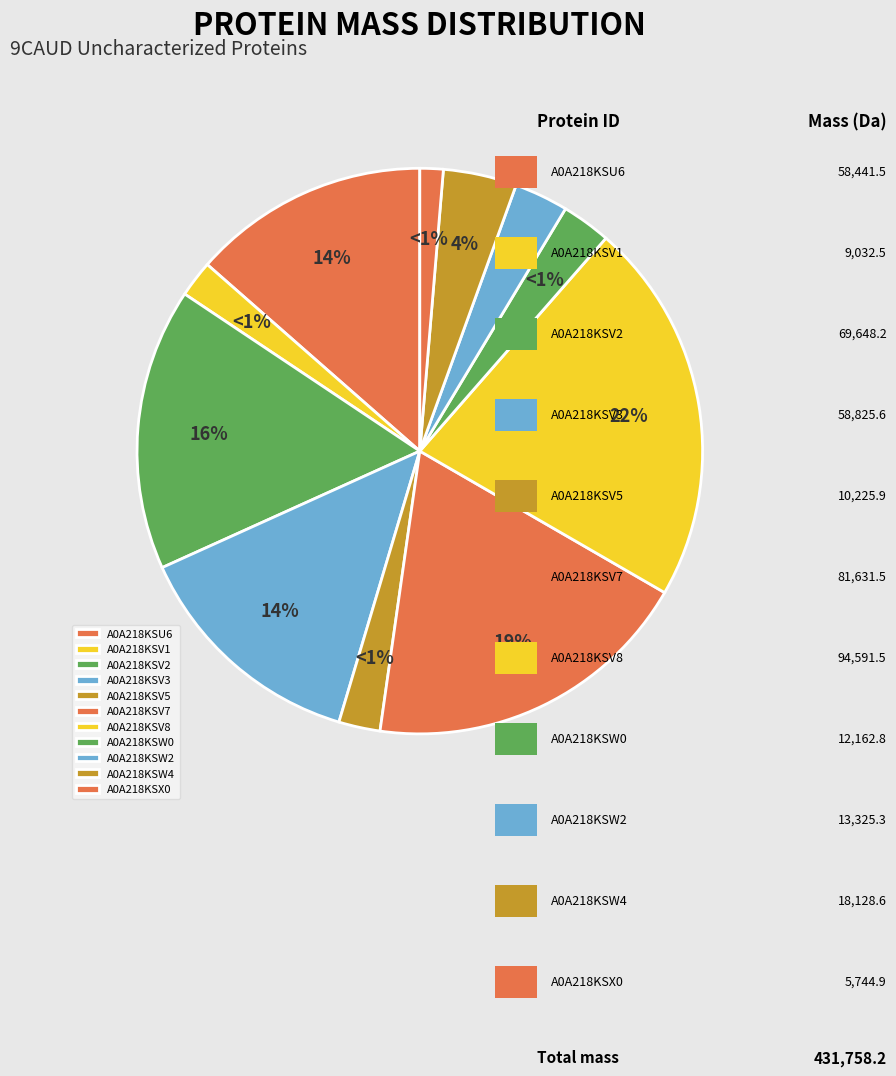

How many slices are in this pie chart?

11